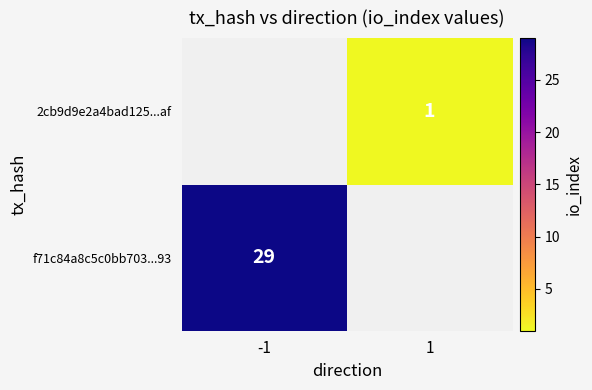

The f71c84a8c5c0bb703...93 series shows 17 at -1. True or false?

False